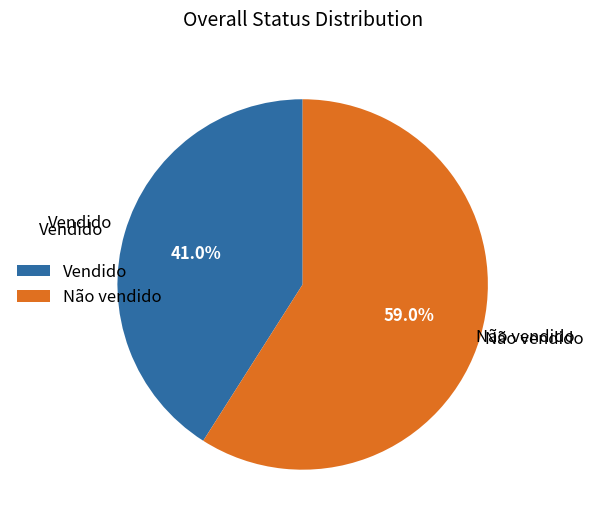

Which slice is the smallest?

Vendido